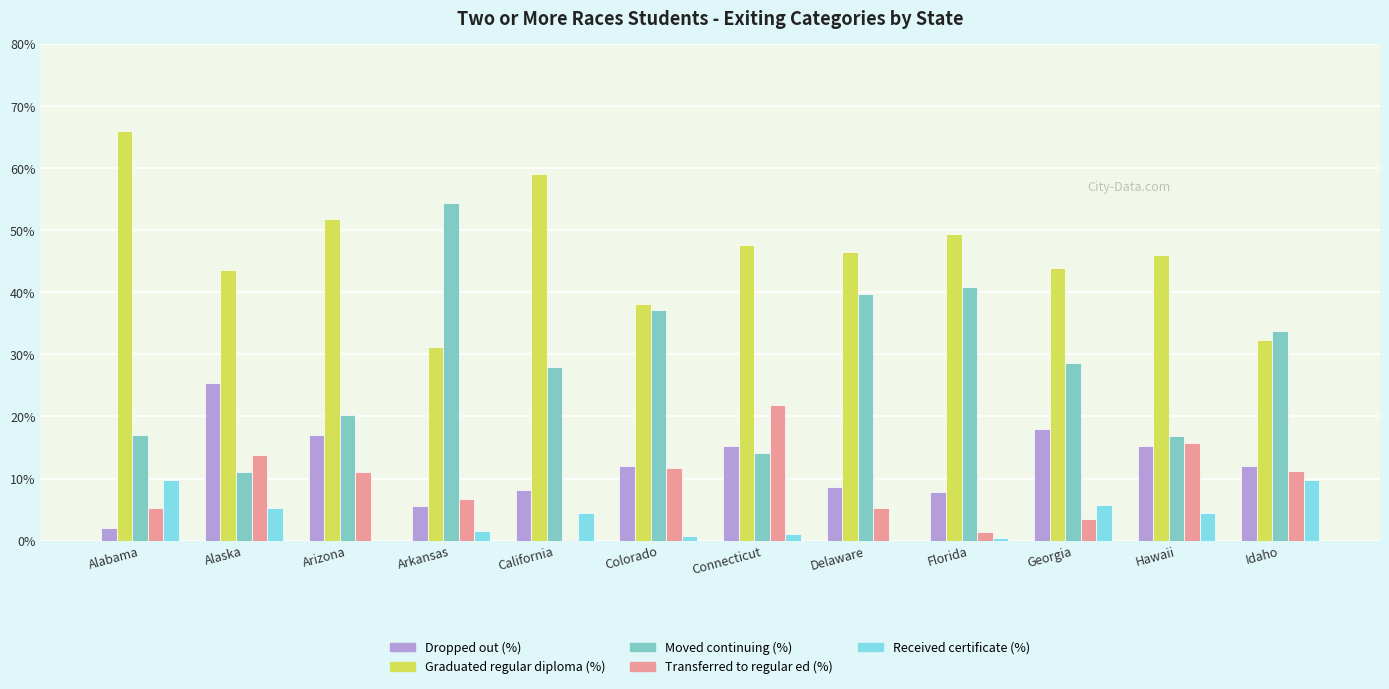

The value of Graduated regular diploma (%) at Idaho is 13.3. True or false?

False